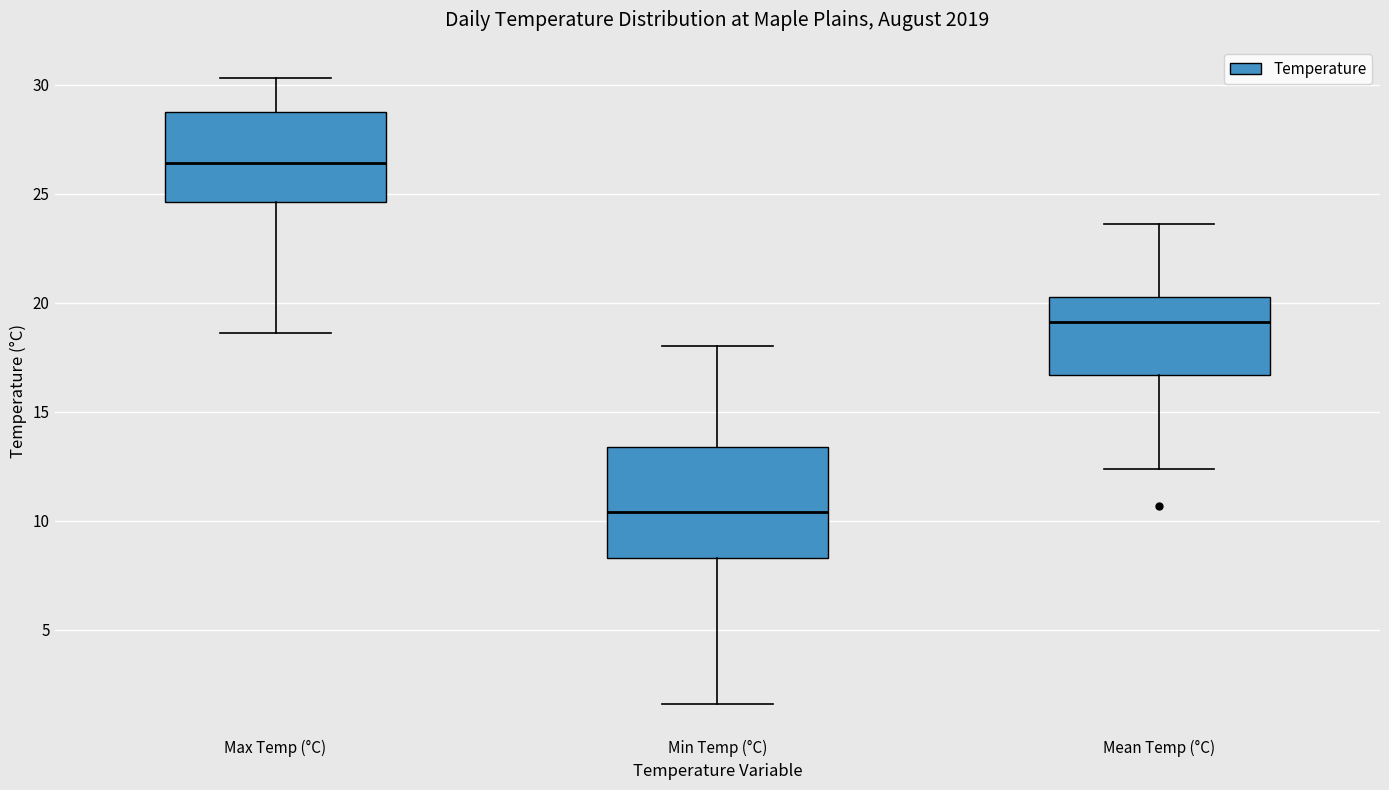

Which box has the lowest median line?

Min Temp (°C)